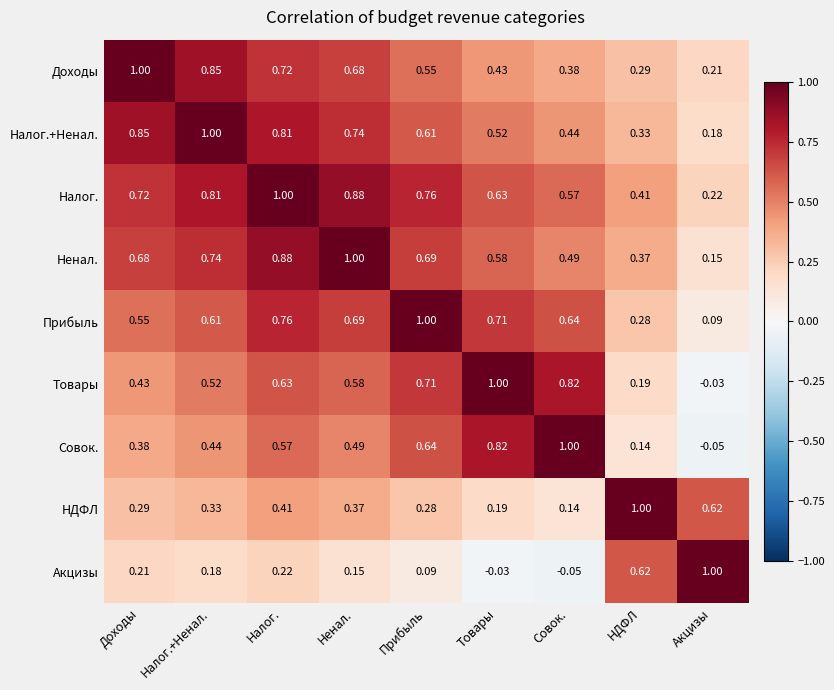

At Совок., list the series in order from largest to smallest.

Совок., Товары, Прибыль, Налог., Ненал., Налог.+Ненал., Доходы, НДФЛ, Акцизы